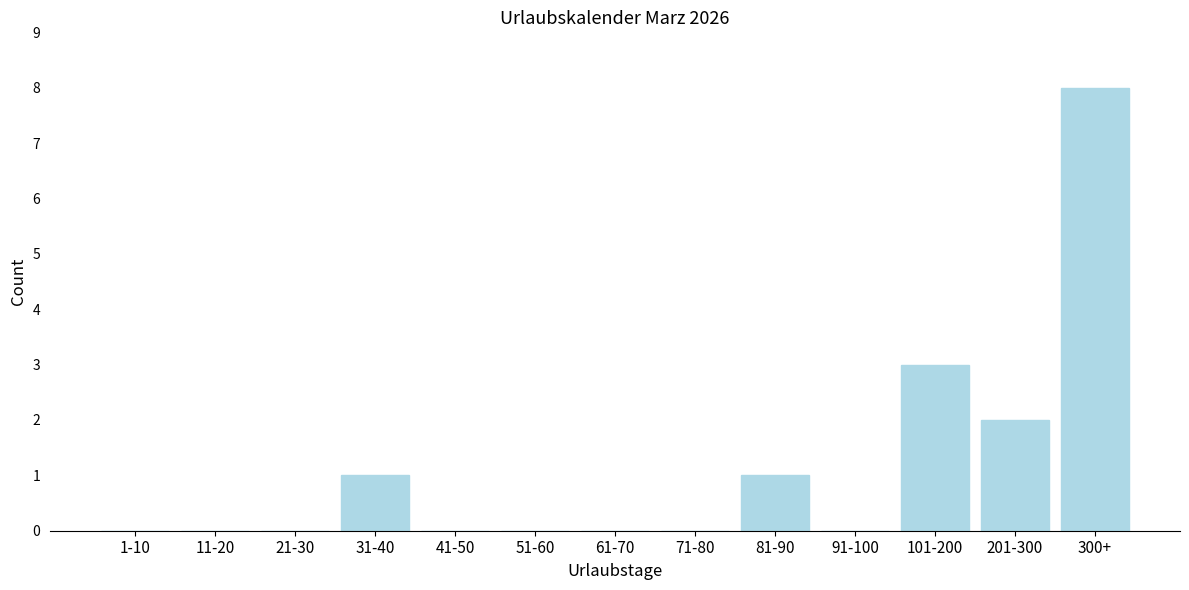

Reading right to left, what are all the values shown in this chart?

300+=8	201-300=2	101-200=3	91-100=0	81-90=1	71-80=0	61-70=0	51-60=0	41-50=0	31-40=1	21-30=0	11-20=0	1-10=0